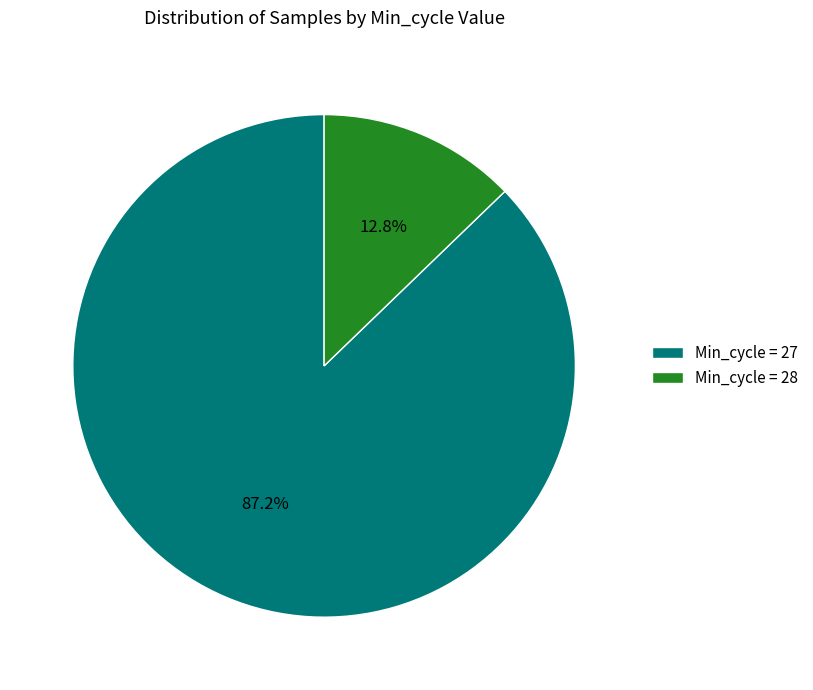

Rank the categories by value from lowest to highest.

Min_cycle = 28, Min_cycle = 27